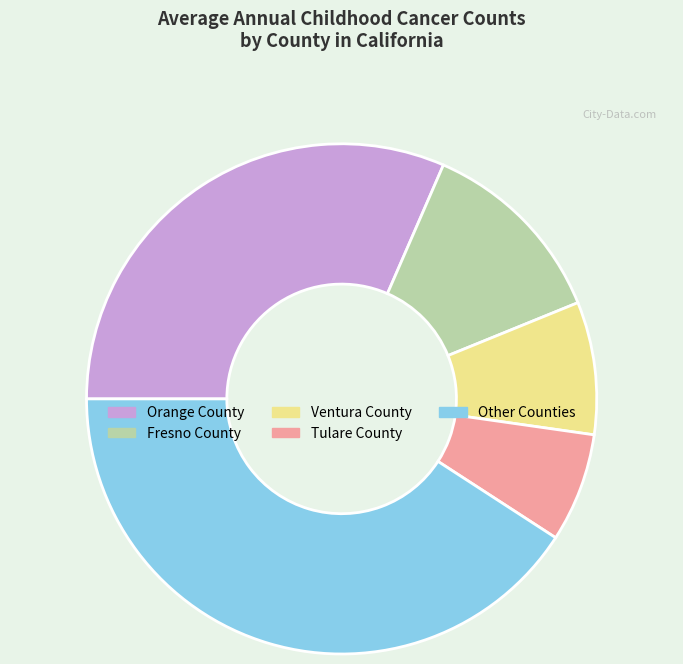

Is Orange County the majority of the pie?

No